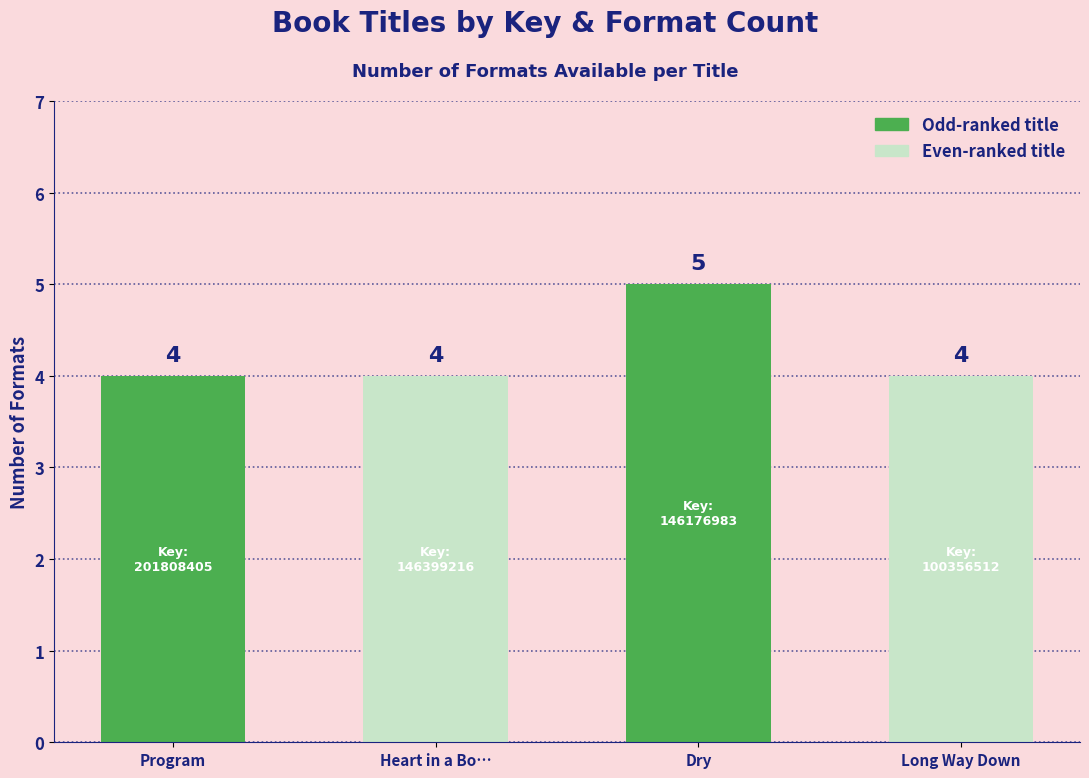

How many values are between 4 and 5?

4